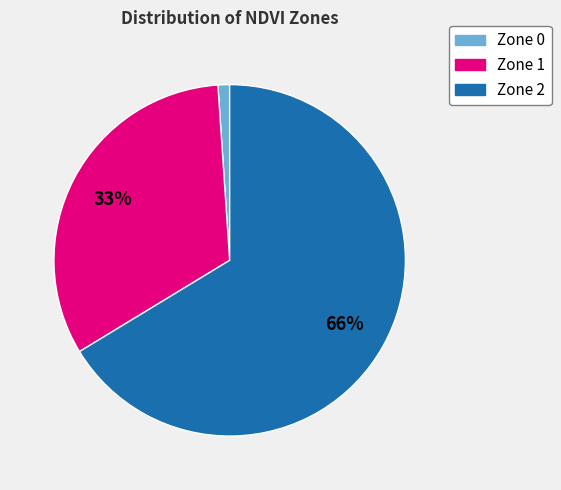

Which has a higher value, Zone 2 or Zone 0?

Zone 2